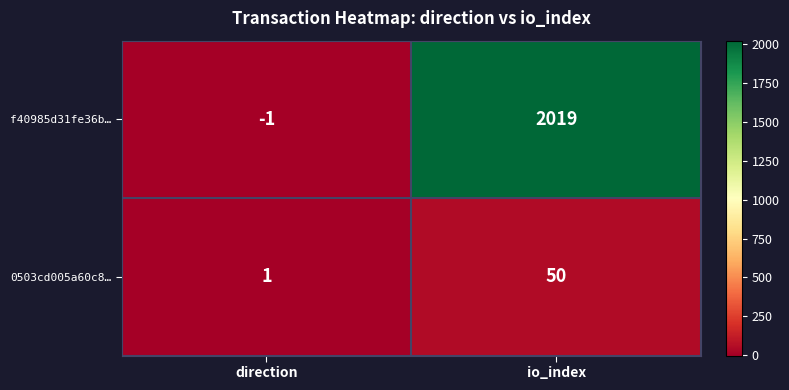

What is the difference between the maximum and minimum values in the f40985d31fe36b… series?

2020